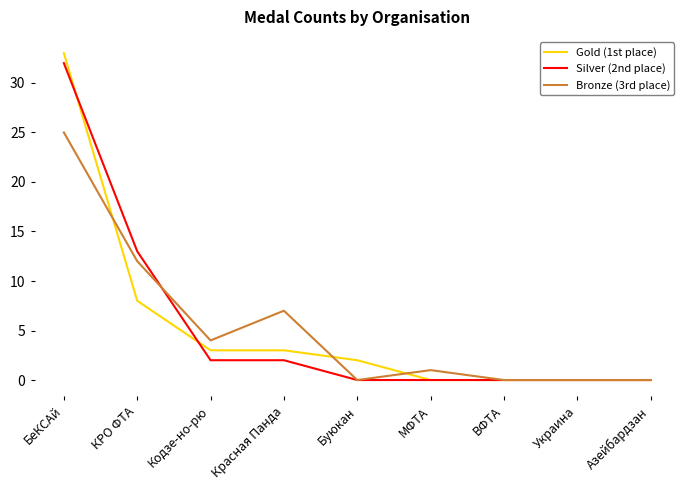

Reading left to right, transcribe all the data shown in this chart.

Gold (1st place): БеКСАй=33	КРО ФТА=8	Кодзе-но-рю=3	Красная Панда=3	Буюкан=2	МФТА=0	ВФТА=0	Украина=0	Азейбардзан=0
Silver (2nd place): БеКСАй=32	КРО ФТА=13	Кодзе-но-рю=2	Красная Панда=2	Буюкан=0	МФТА=0	ВФТА=0	Украина=0	Азейбардзан=0
Bronze (3rd place): БеКСАй=25	КРО ФТА=12	Кодзе-но-рю=4	Красная Панда=7	Буюкан=0	МФТА=1	ВФТА=0	Украина=0	Азейбардзан=0